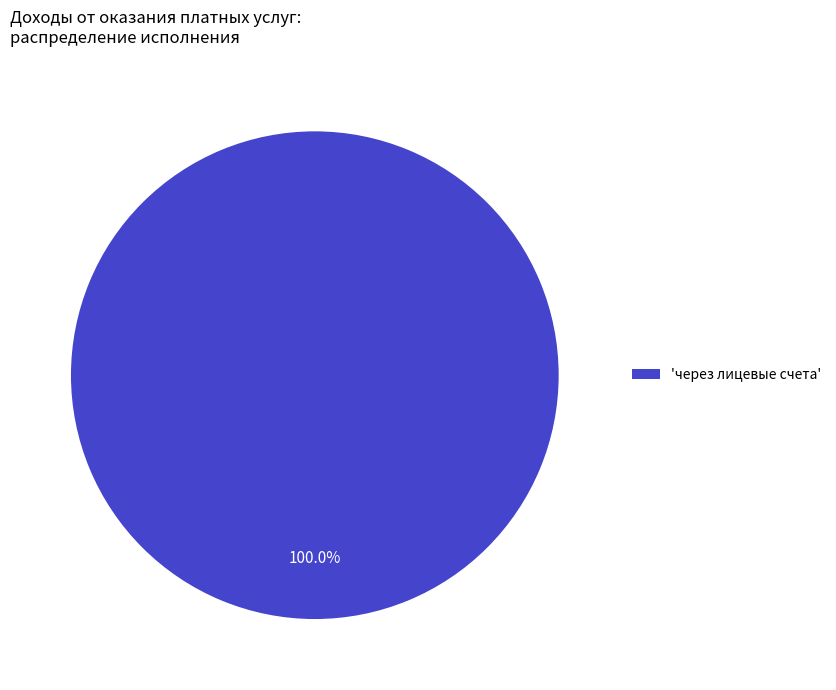

Rank the categories by value from highest to lowest.

'через лицевые счета'